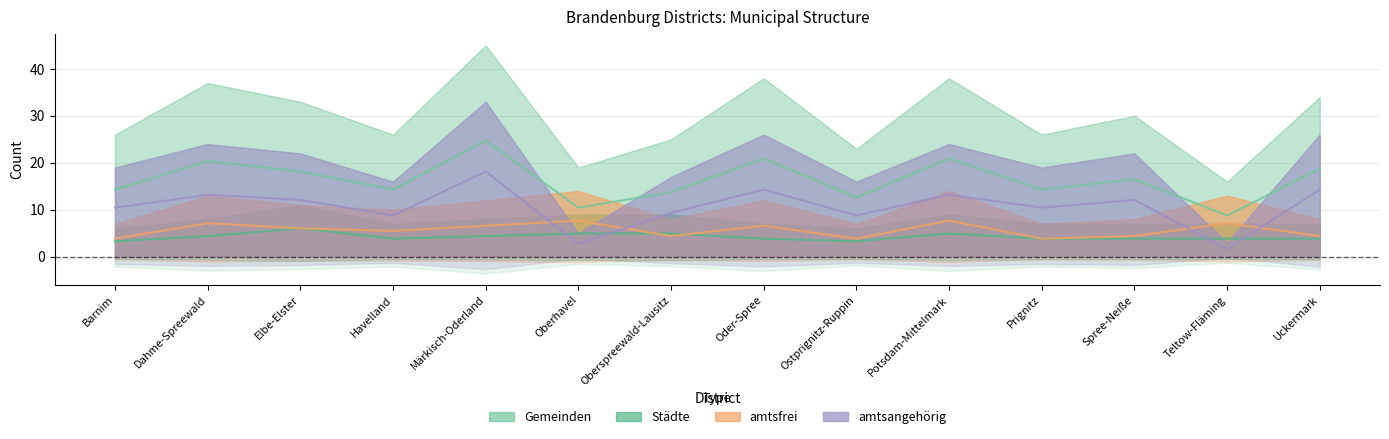

Reading left to right, list all the values displayed in this chart.

Gemeinden: 14.3	20.4	18.2	14.3	24.8	10.5	13.8	20.9	12.7	20.9	14.3	16.5	8.8	18.7
Städte: 3.3	4.4	6.1	3.9	4.4	5.0	5.0	3.9	3.3	5.0	3.9	3.9	3.9	3.9
amtsfrei: 3.9	7.2	6.1	5.5	6.6	7.7	4.4	6.6	3.9	7.7	3.9	4.4	7.2	4.4
amtsangehörig: 10.5	13.2	12.1	8.8	18.2	2.8	9.4	14.3	8.8	13.2	10.5	12.1	1.7	14.3